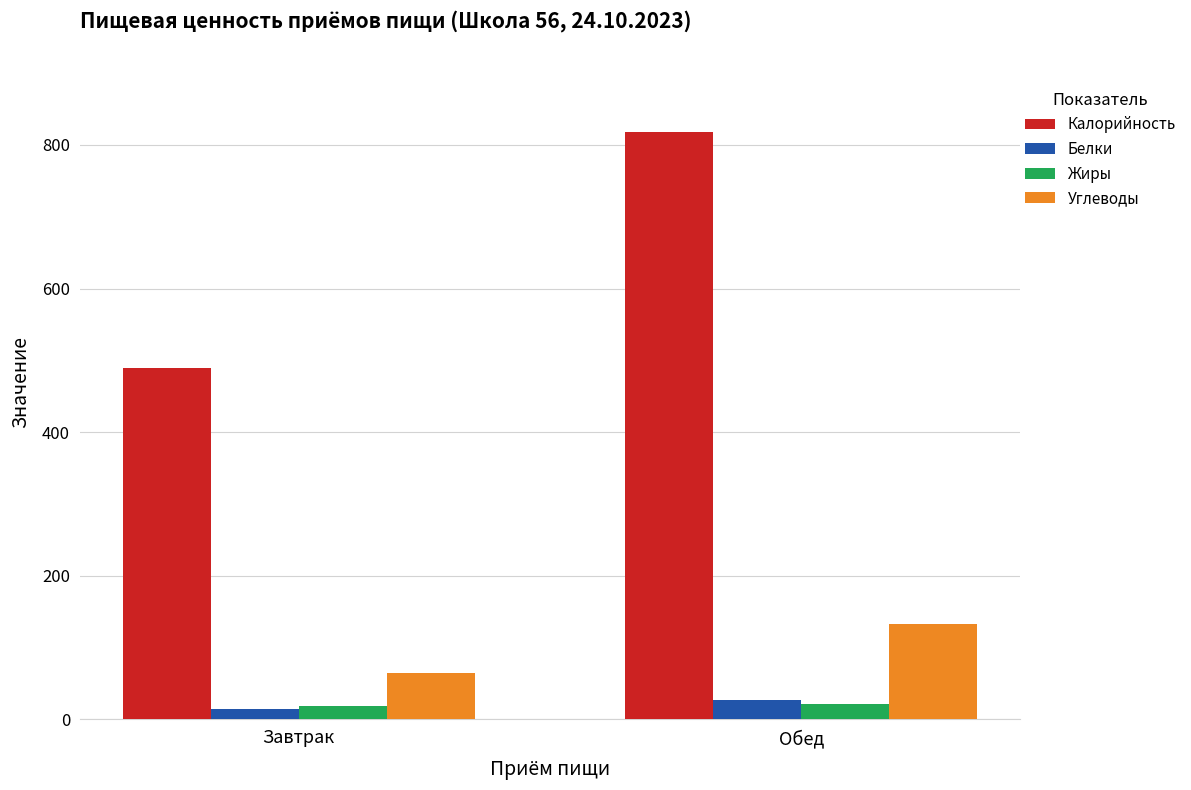

Where is Углеводы nearest to the value 98?

Завтрак